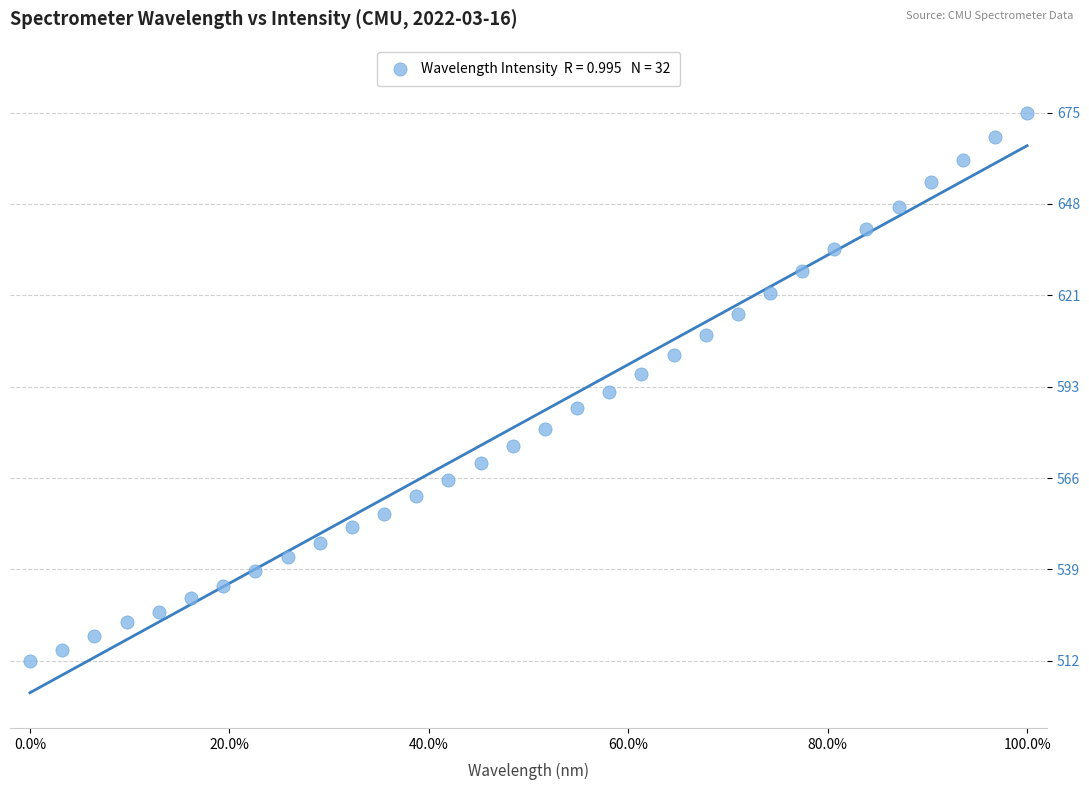

What is the range of X values (max minus min)?

1.0